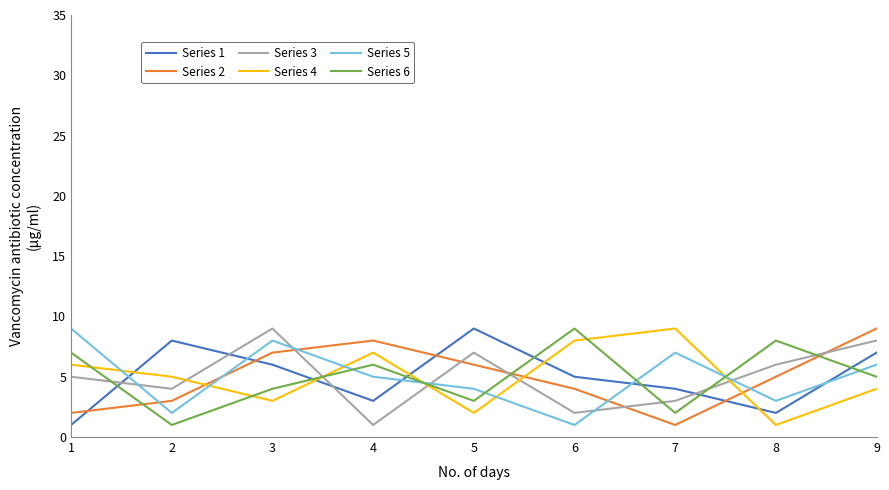

What is the average value of the Series 1 series?

5